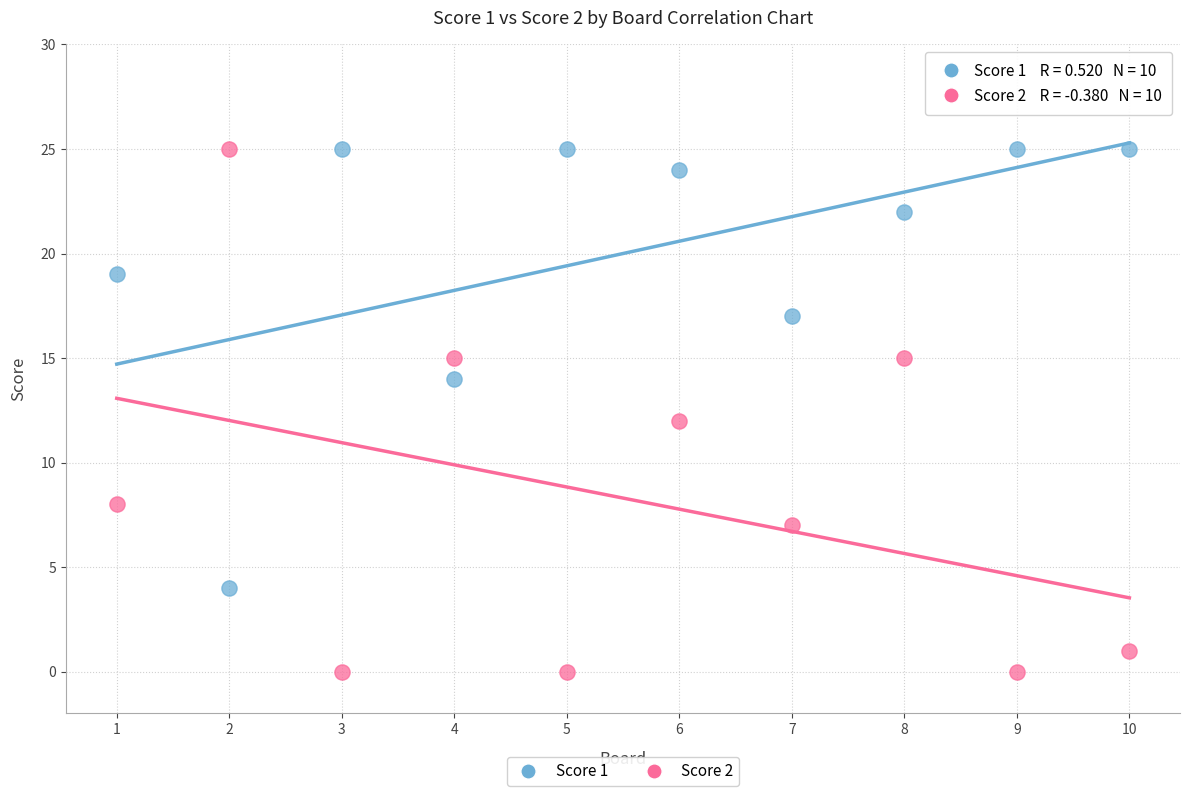

Across all data points, what is the range of Y values (max minus min)?

25